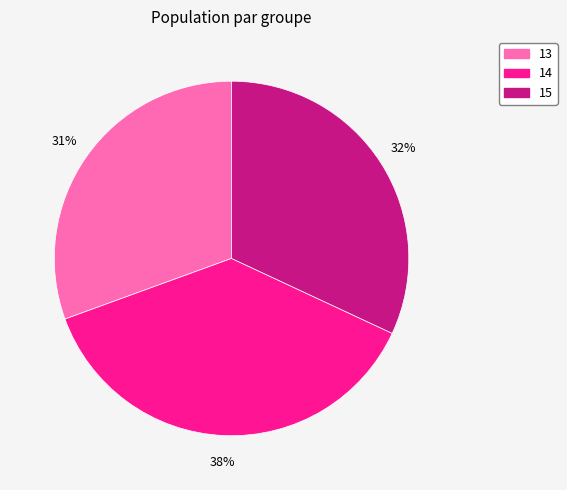

Count the number of slices in the pie.

3